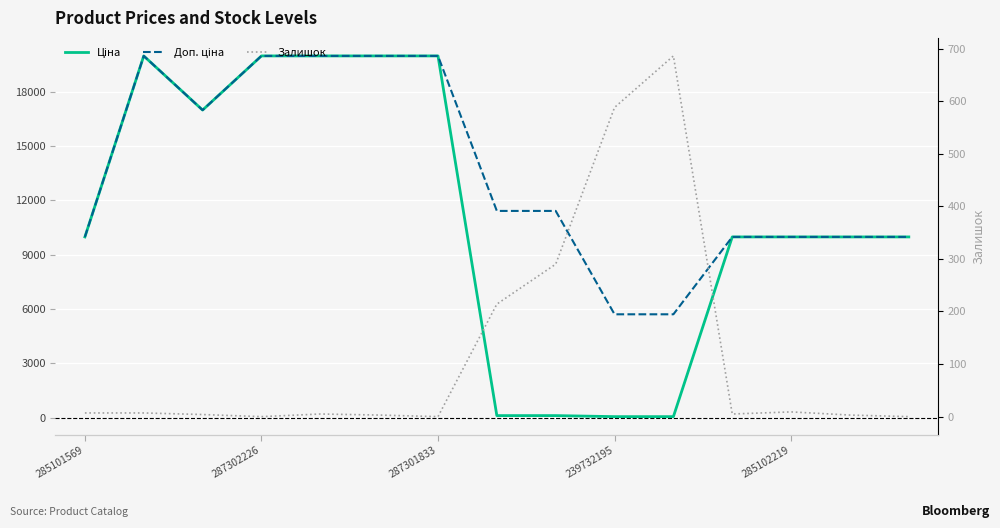

How many interior local peaks does the Ціна series have?

1